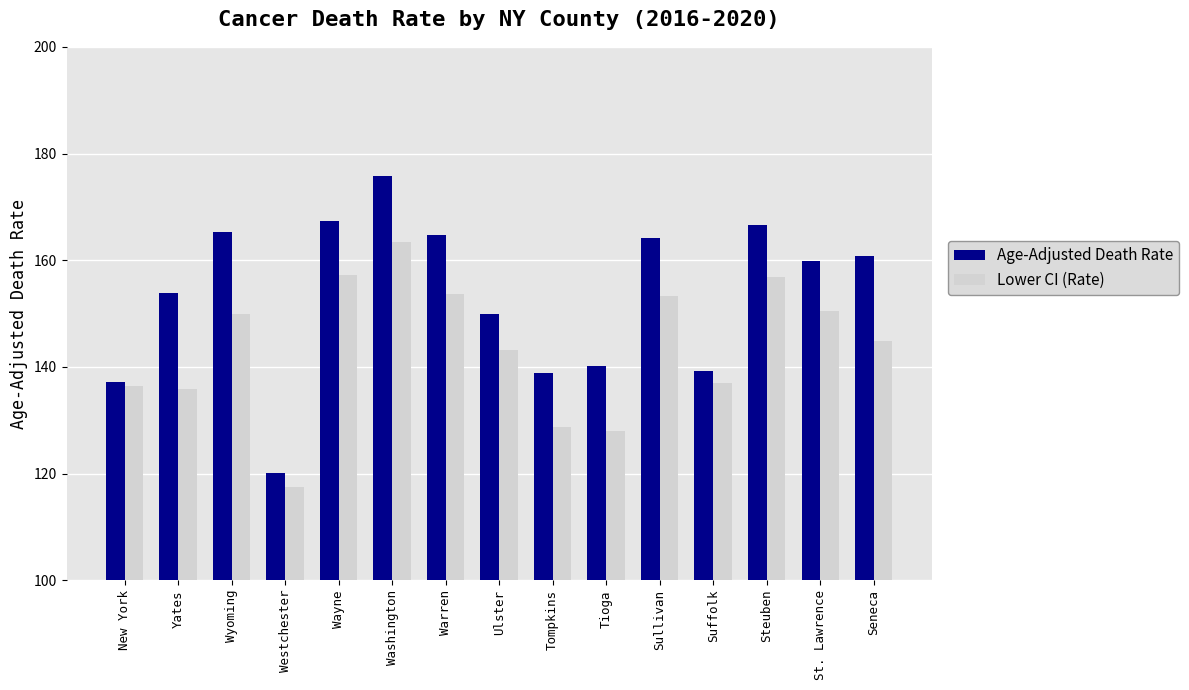

What is the label of the 14th bar from the left?

St. Lawrence